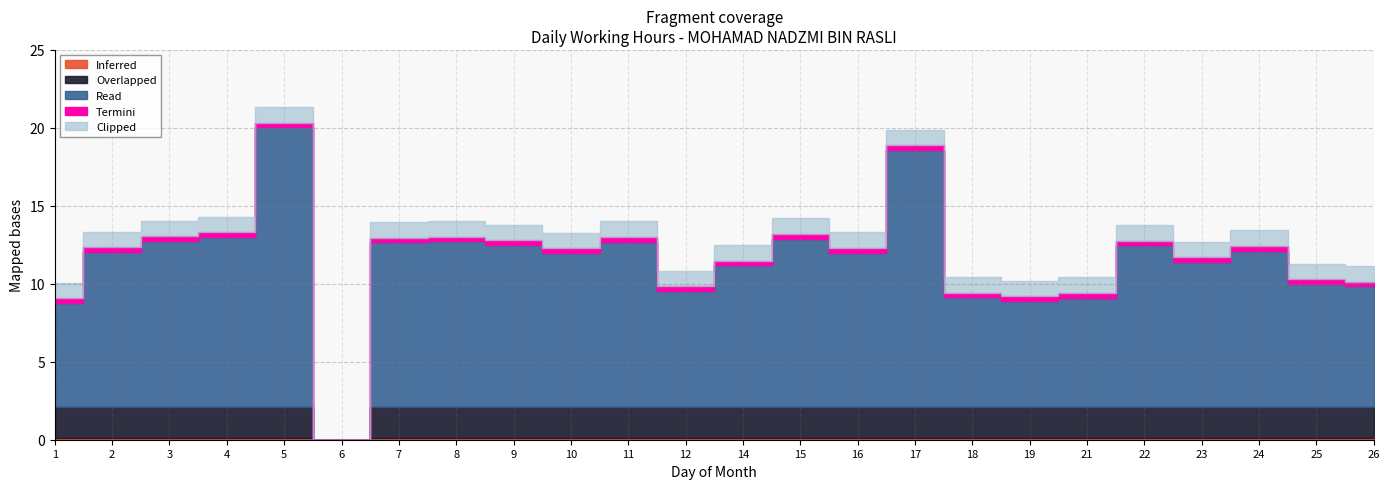

Reading left to right, extract all data points from this chart.

1=9.7	2=12.9	3=13.7	4=13.9	5=20.9	6=0.0	7=13.6	8=13.6	9=13.4	10=12.9	11=13.6	12=10.4	14=12.1	15=13.8	16=12.9	17=19.5	18=10.0	19=9.8	21=10.0	22=13.4	23=12.3	24=13.0	25=10.9	26=10.7